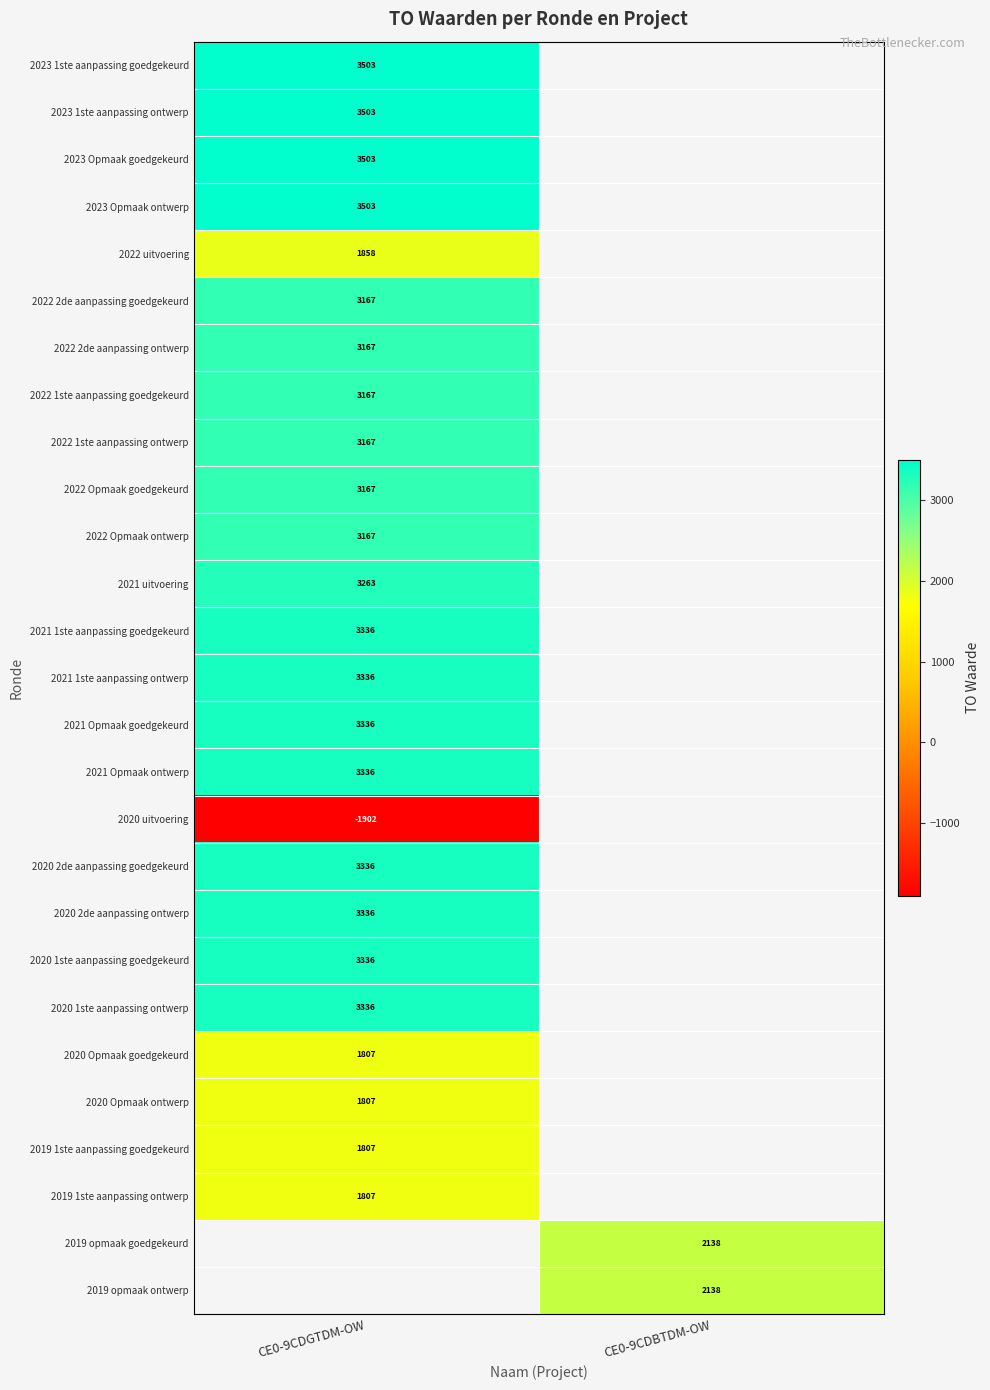

Between CE0-9CDBTDM-OW and CE0-9CDGTDM-OW, which is larger?

CE0-9CDGTDM-OW